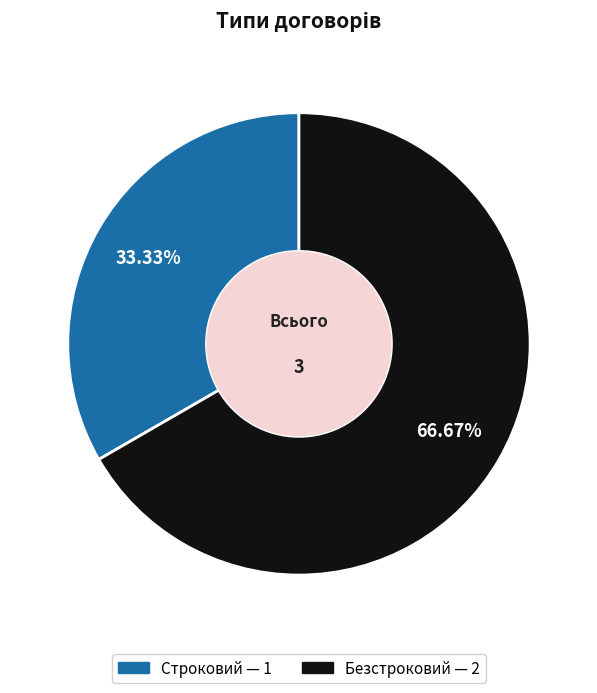

Which category has the smallest portion of the pie?

Строковий